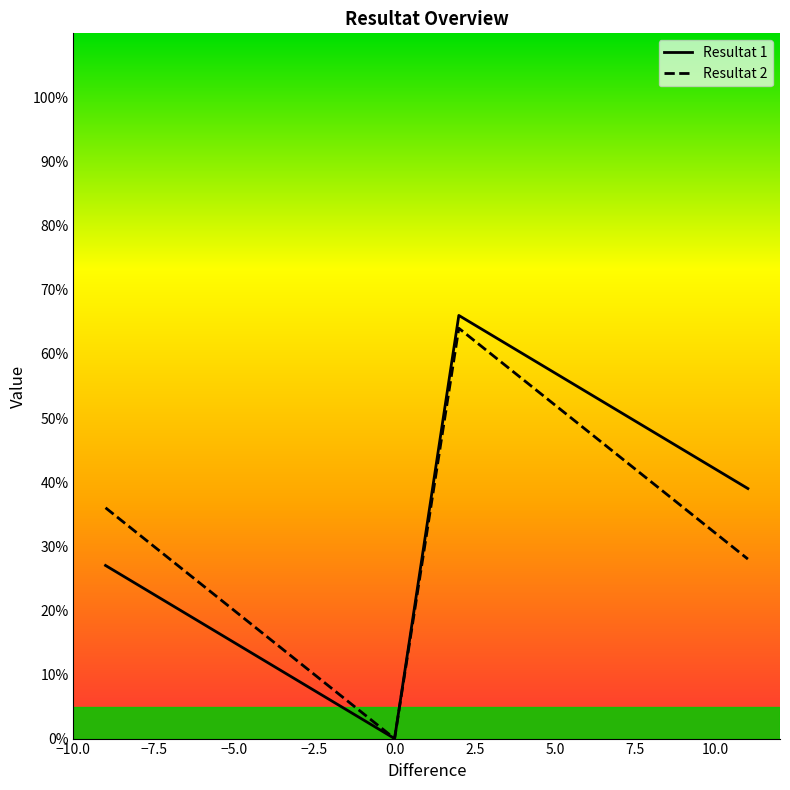

Rank the series by their maximum value, from lowest to highest.

Resultat 2, Resultat 1